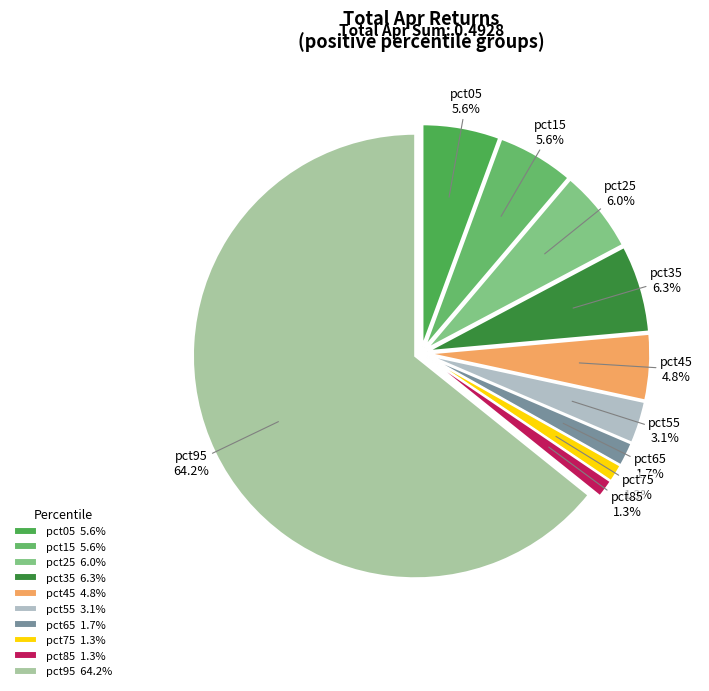

Does pct95 represent more than half of the total?

Yes